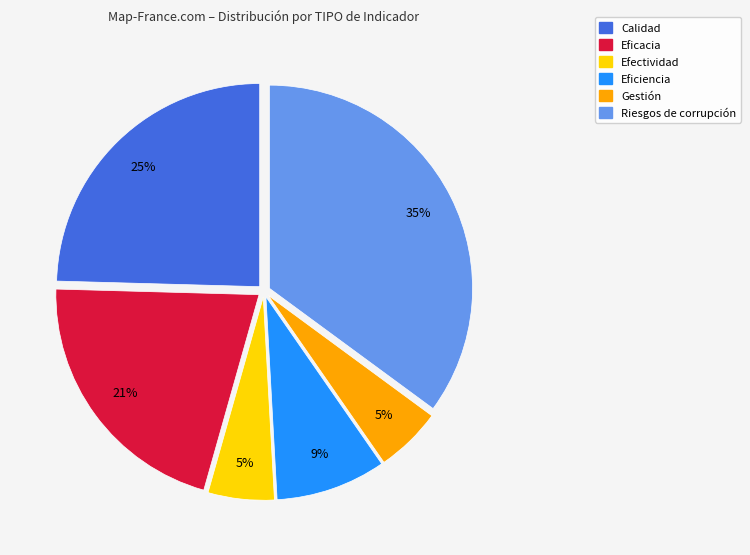

To the nearest percent, what is the average slice percentage?

17%